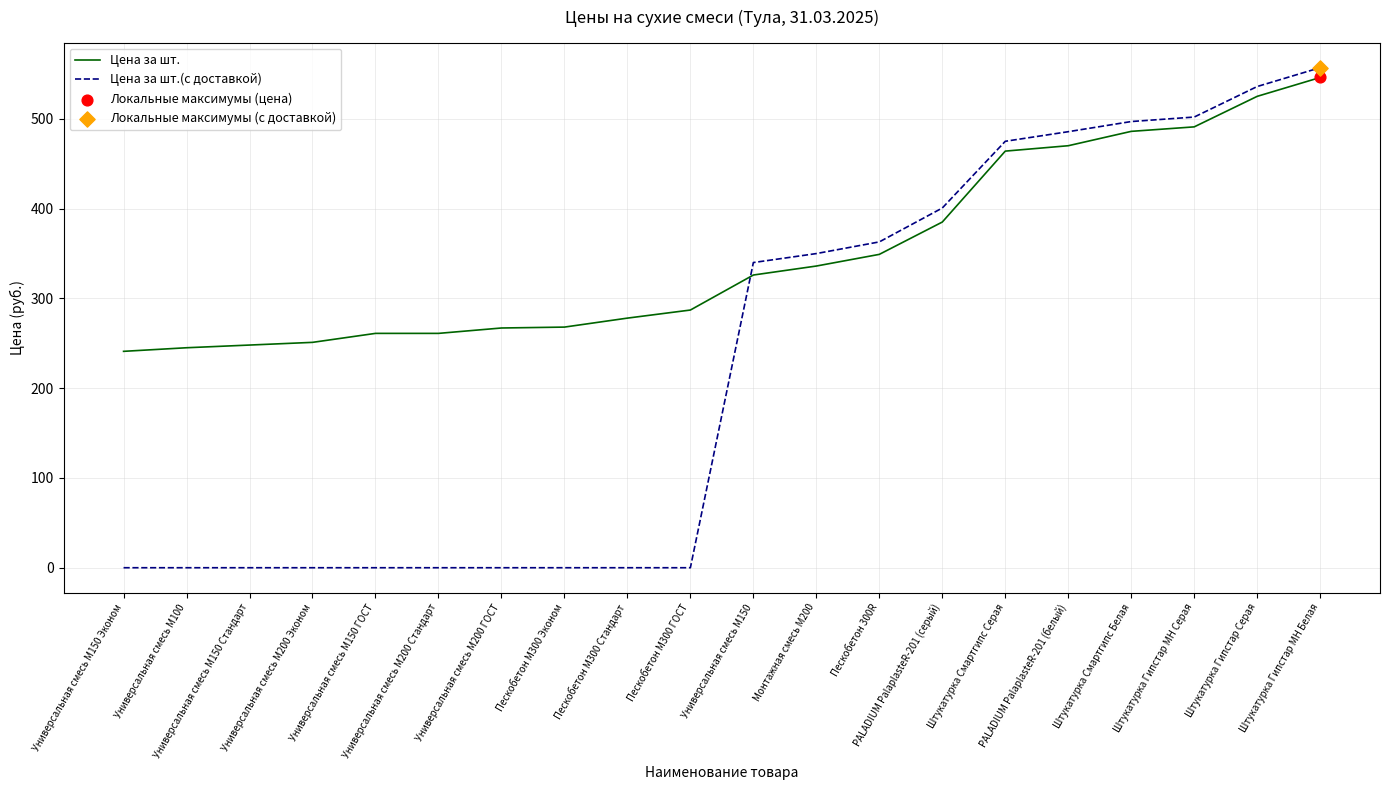

Which series has the largest total across all categories?

Цена за шт.